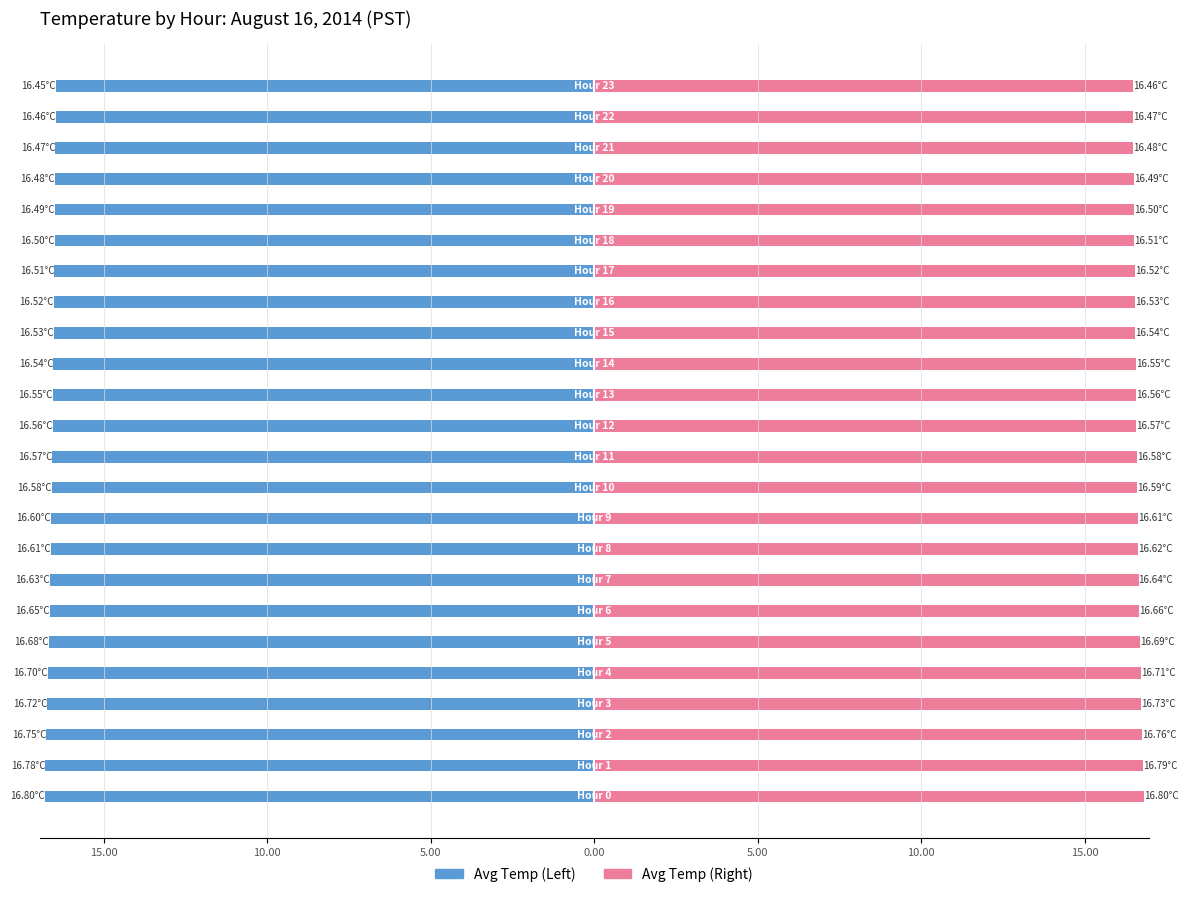

What is the difference between the Avg Temp (Left) values at 11 and 5.00?

0.1